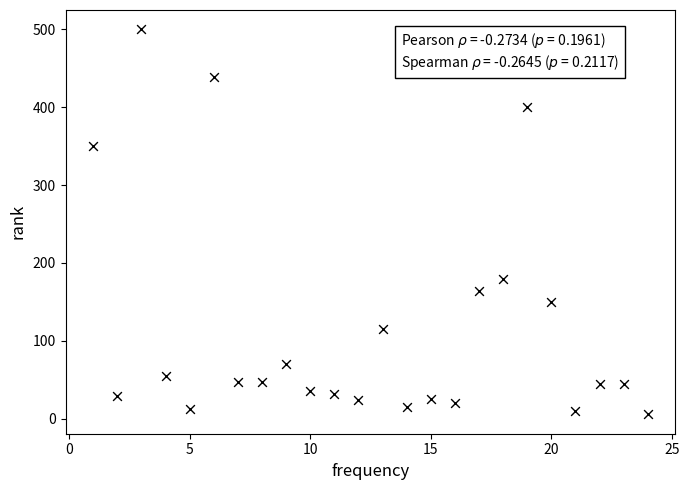

What is the range of Y values (max minus min)?

494.5